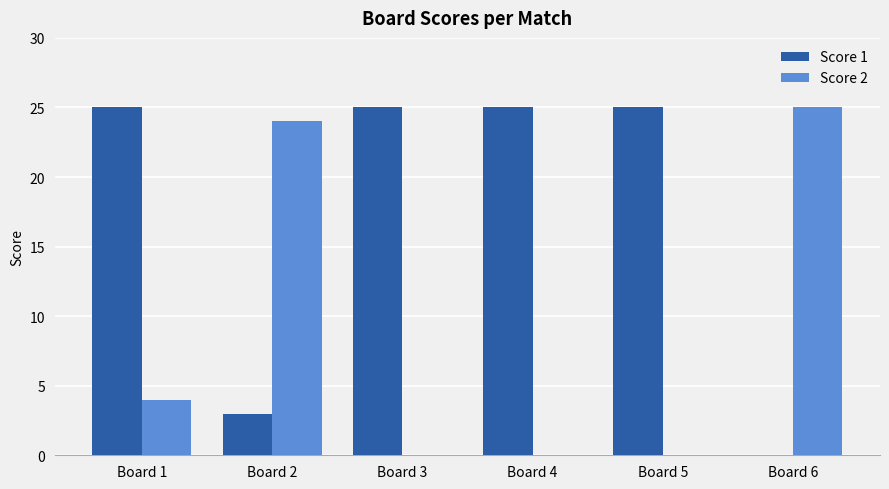

Count the Score 1 values in the range 3 to 25.

5